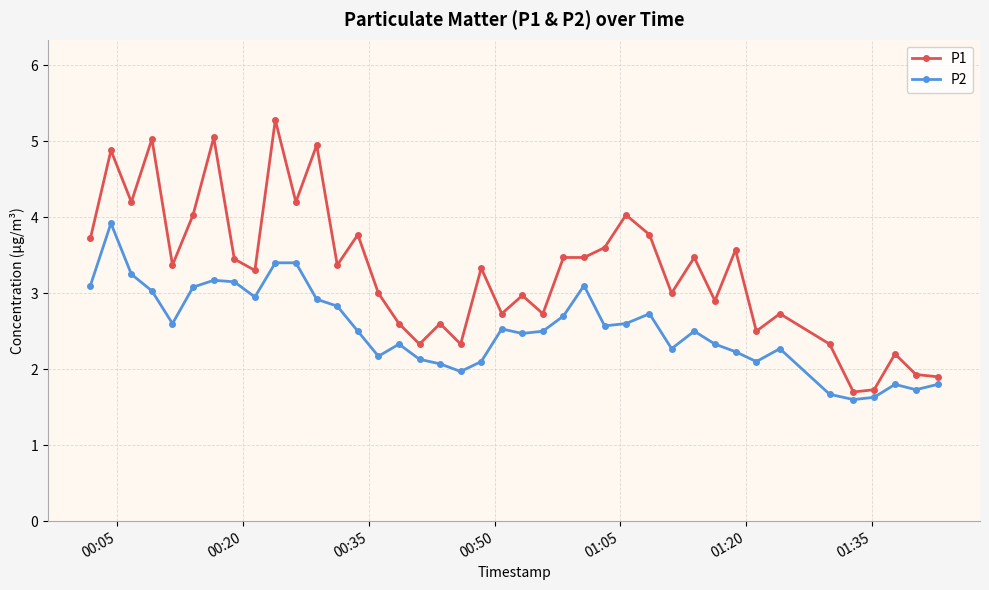

How many categories are shown in the chart?

40